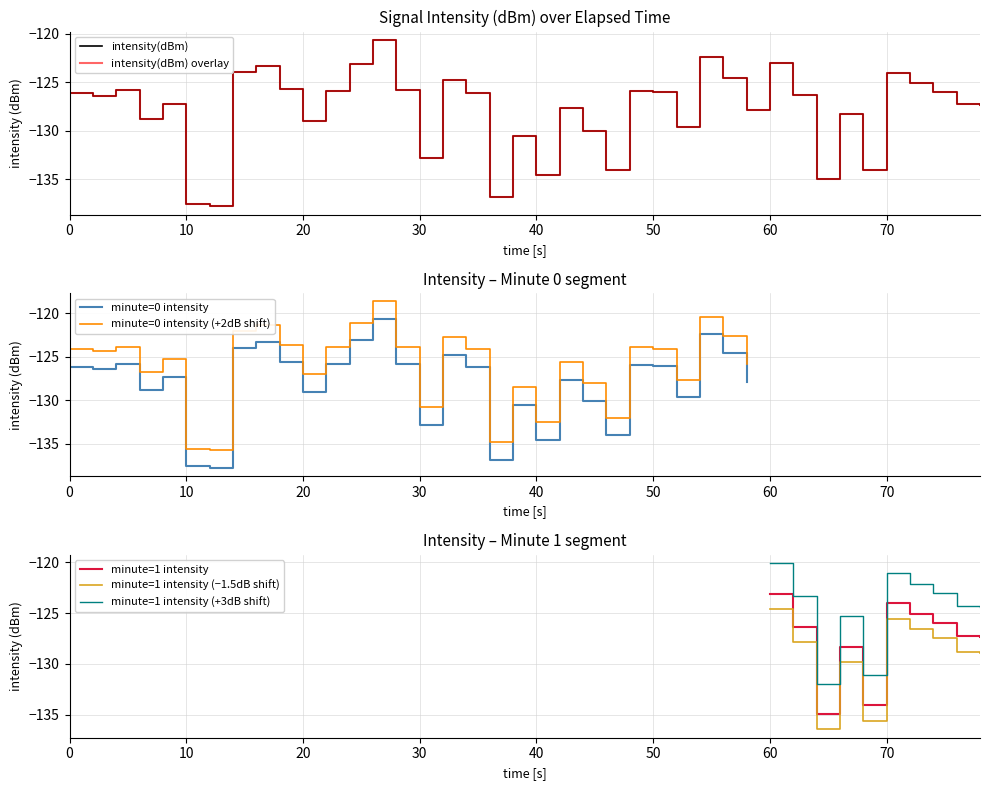

What is the minimum value for minute=0 intensity (+2dB shift)?

-135.8